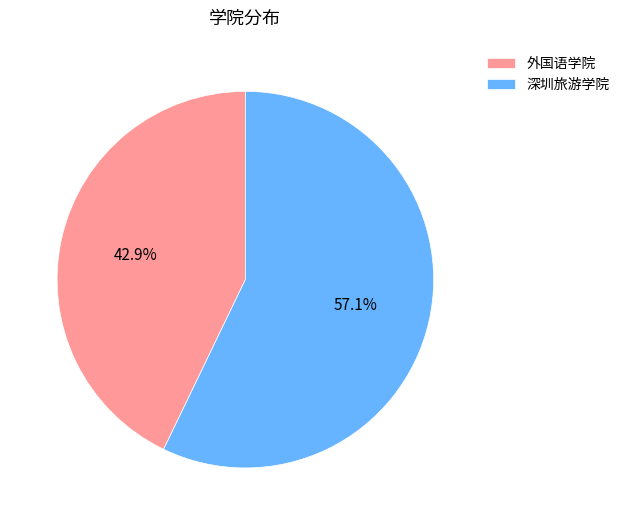

Is the sum of 外国语学院 and 深圳旅游学院 greater than half?

Yes